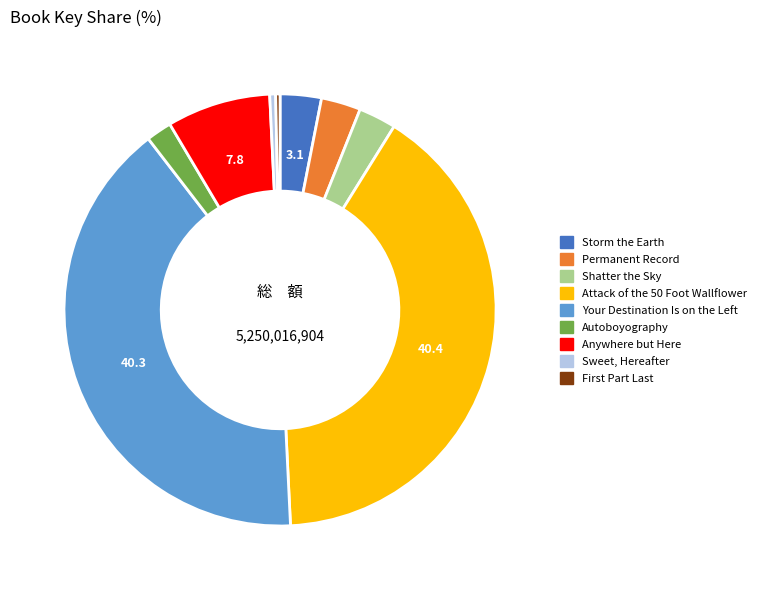

True or false: Sweet, Hereafter accounts for 0% of the total.

True